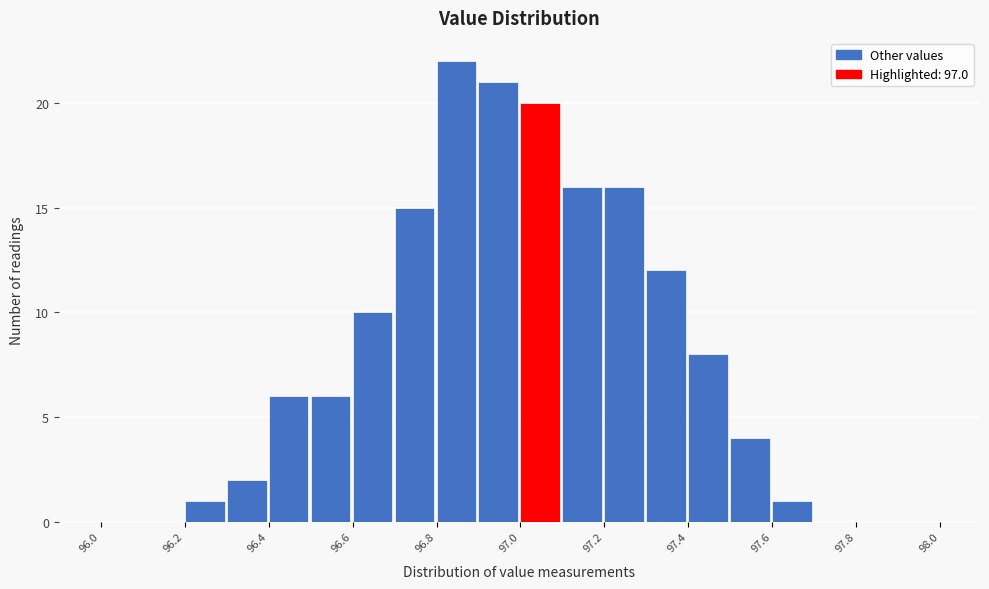

Reading left to right, transcribe this chart: for each bar, give the range it covers on the x-axis and its height. The values are not printed on the chart, so give them approximately, as read against the axis.

96.0 to 96.1: 0
96.1 to 96.2: 0
96.2 to 96.3: 1
96.3 to 96.4: 2
96.4 to 96.5: 6
96.5 to 96.6: 6
96.6 to 96.7: 10
96.7 to 96.8: 15
96.8 to 96.9: 22
96.9 to 97.0: 21
97.0 to 97.1: 20
97.1 to 97.2: 16
97.2 to 97.3: 16
97.3 to 97.4: 12
97.4 to 97.5: 8
97.5 to 97.6: 4
97.6 to 97.7: 1
97.7 to 97.8: 0
97.8 to 97.9: 0
97.9 to 98.0: 0